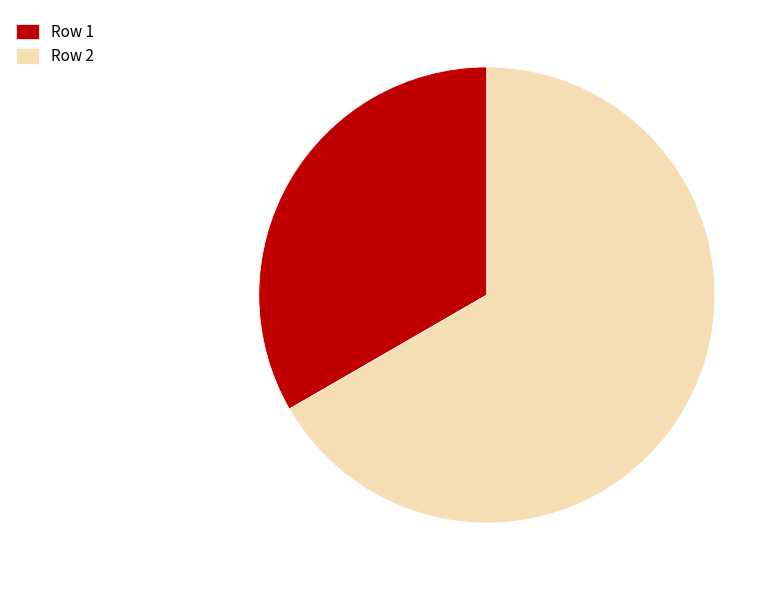

Which category accounts for the majority?

Row 2